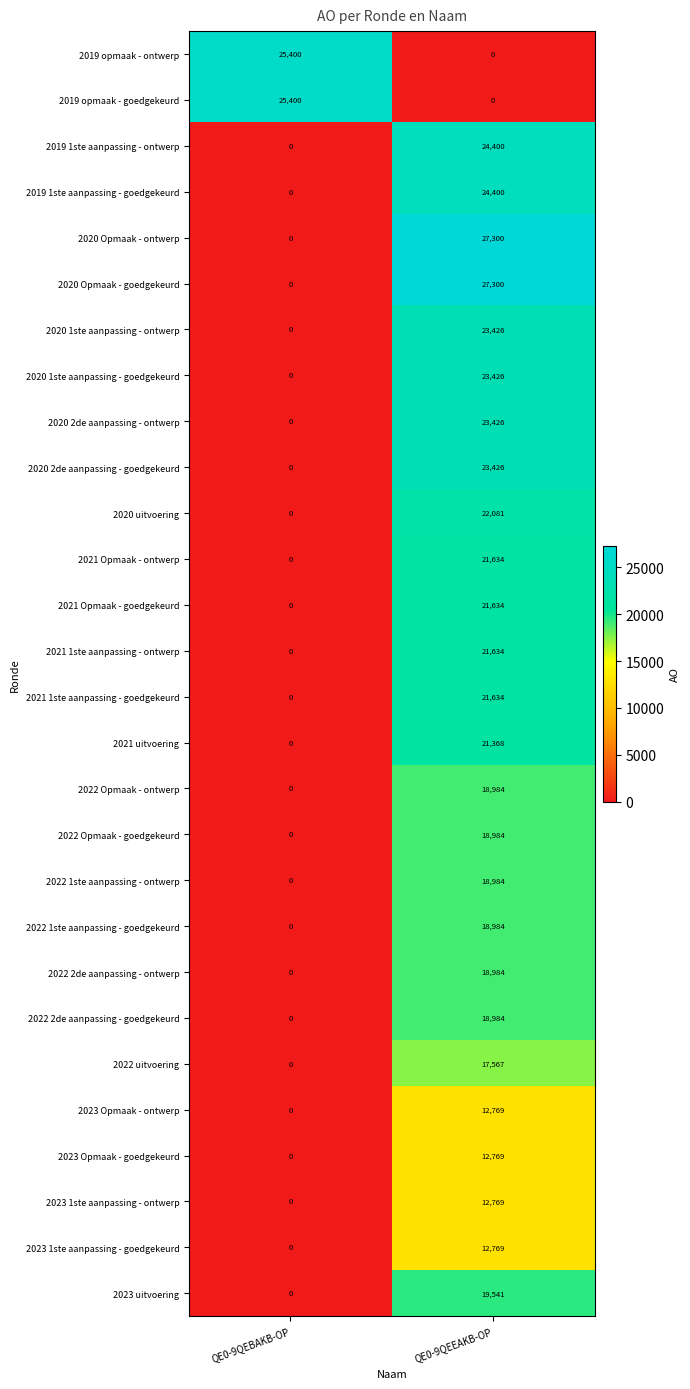

What is the difference between the highest and lowest values at QE0-9QEBAKB-OP?

25400